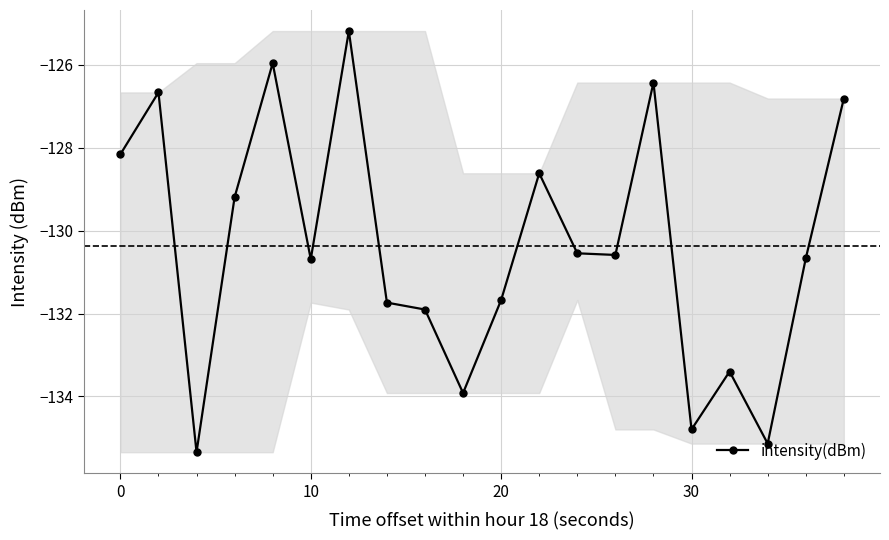

What is the value of the 11th point from the left?

-131.7